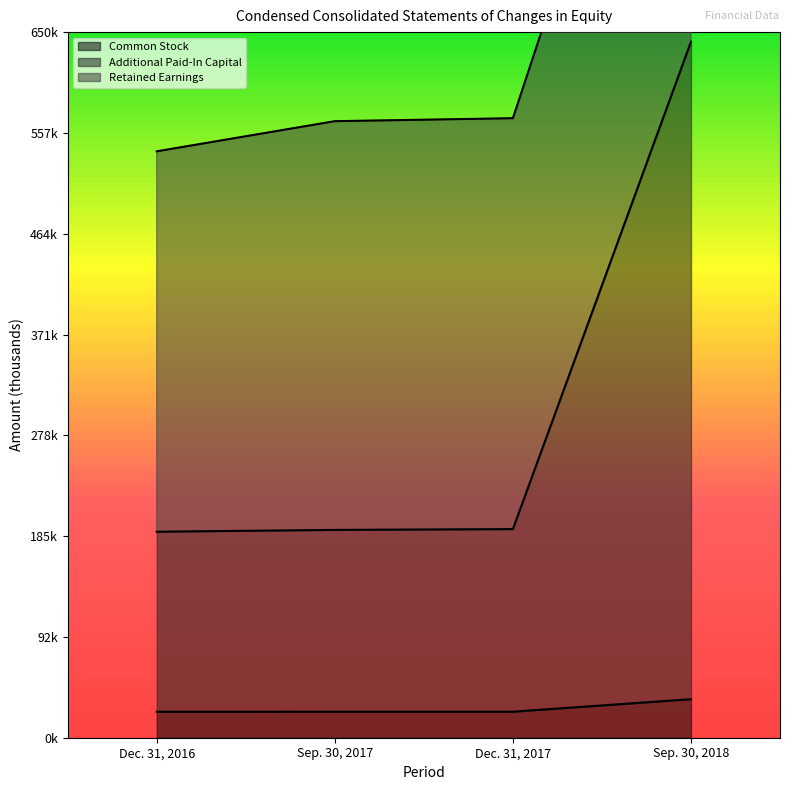

True or false: Additional Paid-In Capital and Common Stock intersect in this chart.

False